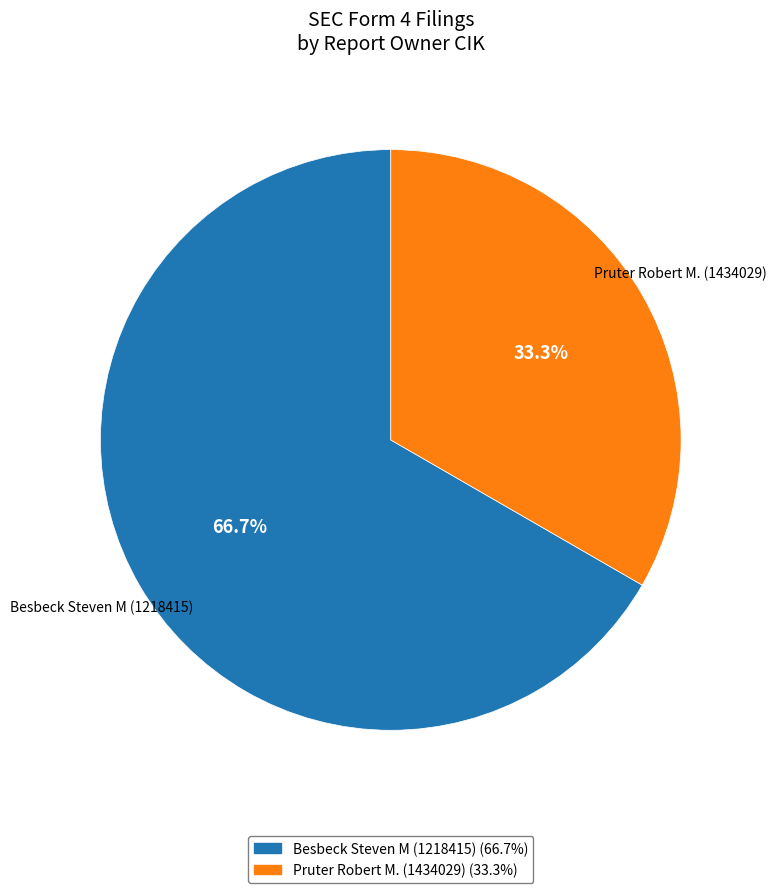

The Besbeck Steven M (1218415) slice represents 67% of the pie. True or false?

True